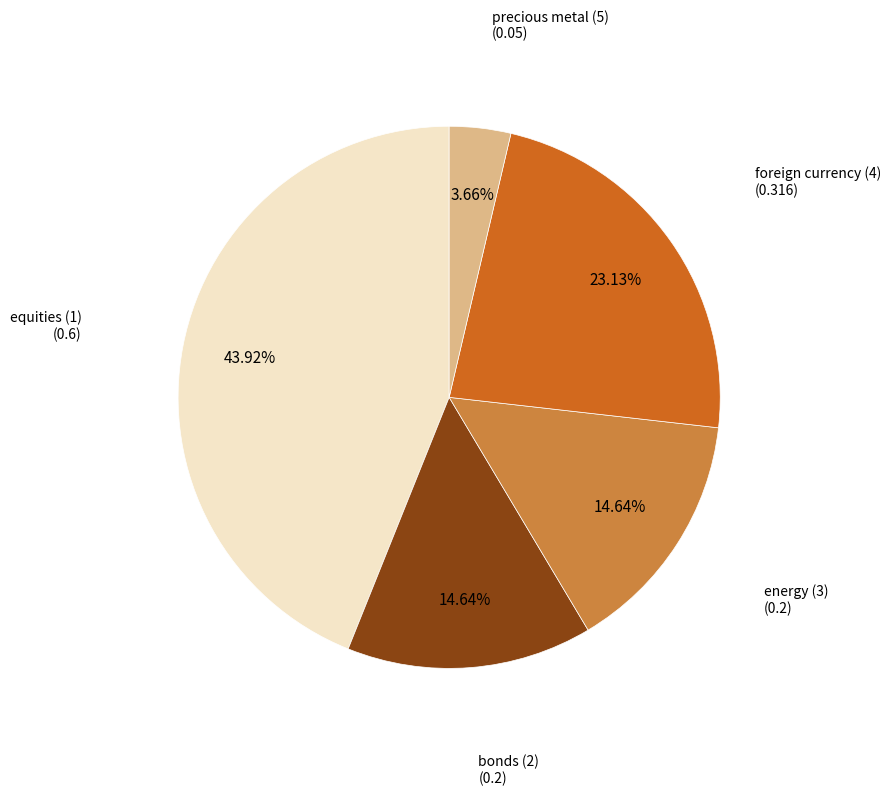

True or false: energy (3) accounts for 25% of the total.

False